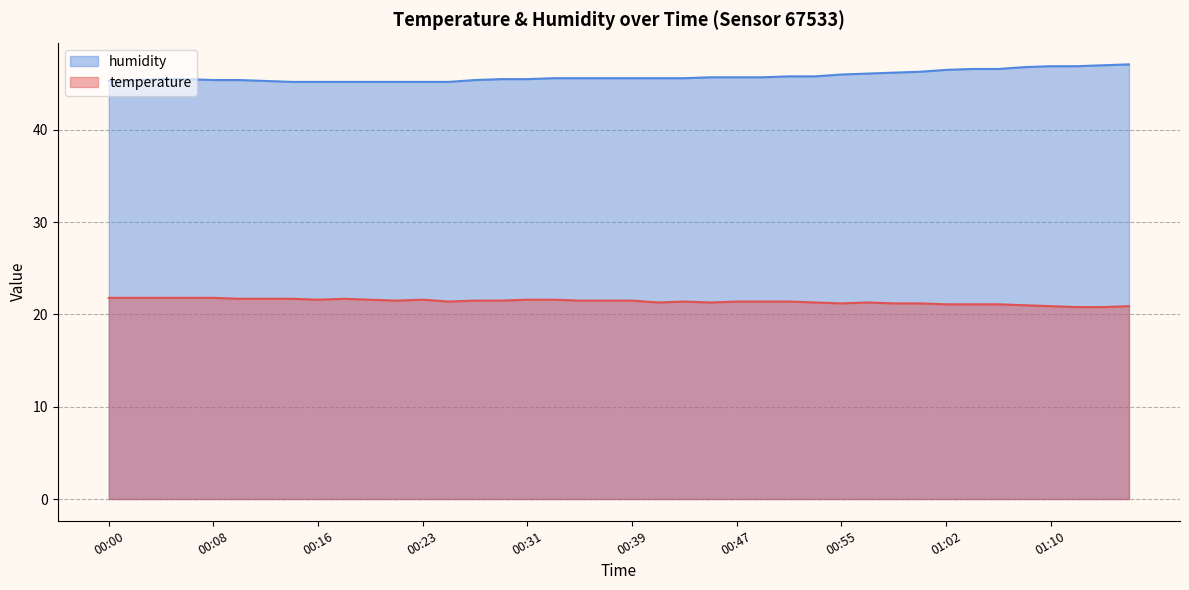

Reading left to right, transcribe all the data shown in this chart.

temperature: 00:00=21.8	00:02=21.8	00:04=21.8	00:06=21.8	00:08=21.8	00:10=21.7	00:12=21.7	00:14=21.7	00:16=21.6	00:18=21.7	00:19=21.6	00:21=21.5	00:23=21.6	00:25=21.4	00:27=21.5	00:29=21.5	00:31=21.6	00:33=21.6	00:35=21.5	00:37=21.5	00:39=21.5	00:41=21.3	00:43=21.4	00:45=21.3	00:47=21.4	00:49=21.4	00:51=21.4	00:53=21.3	00:55=21.2	00:57=21.3	00:59=21.2	01:01=21.2	01:02=21.1	01:04=21.1	01:07=21.1	01:09=21.0	01:10=20.9	01:13=20.8	01:13=20.8	01:15=20.9
humidity: 00:00=45.3	00:02=45.4	00:04=45.5	00:06=45.5	00:08=45.4	00:10=45.4	00:12=45.3	00:14=45.2	00:16=45.2	00:18=45.2	00:19=45.2	00:21=45.2	00:23=45.2	00:25=45.2	00:27=45.4	00:29=45.5	00:31=45.5	00:33=45.6	00:35=45.6	00:37=45.6	00:39=45.6	00:41=45.6	00:43=45.6	00:45=45.7	00:47=45.7	00:49=45.7	00:51=45.8	00:53=45.8	00:55=46.0	00:57=46.1	00:59=46.2	01:01=46.3	01:02=46.5	01:04=46.6	01:07=46.6	01:09=46.8	01:10=46.9	01:13=46.9	01:13=47.0	01:15=47.1